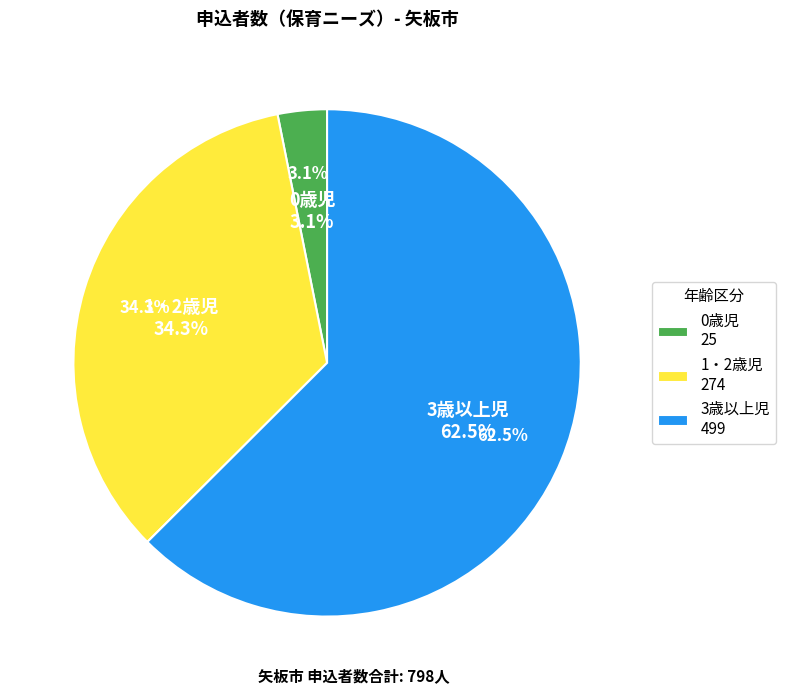

How many segments does this pie chart have?

3